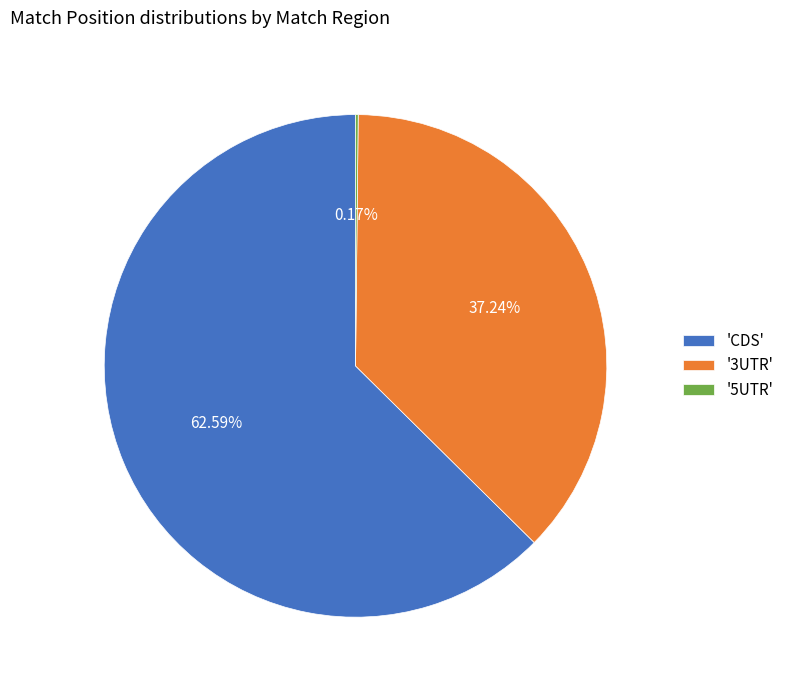

To the nearest percent, what is the average slice percentage?

33%